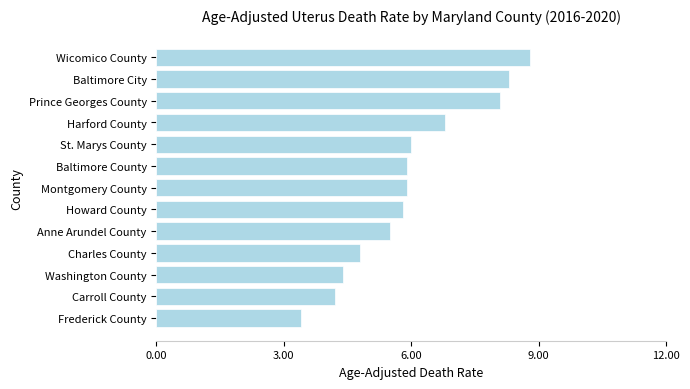

What is the sum of all values?

77.9